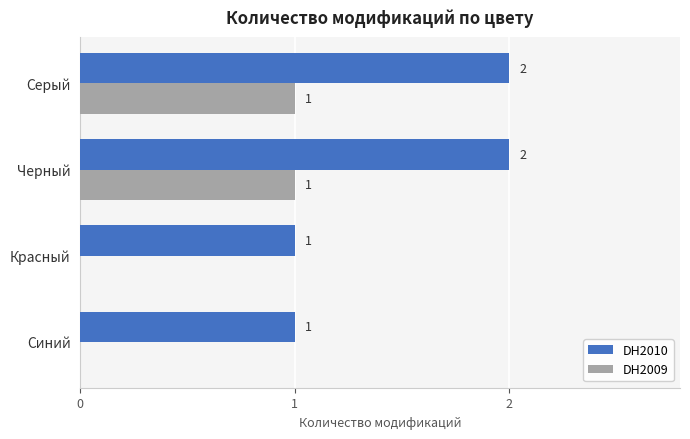

How many distinct data groups are displayed?

2